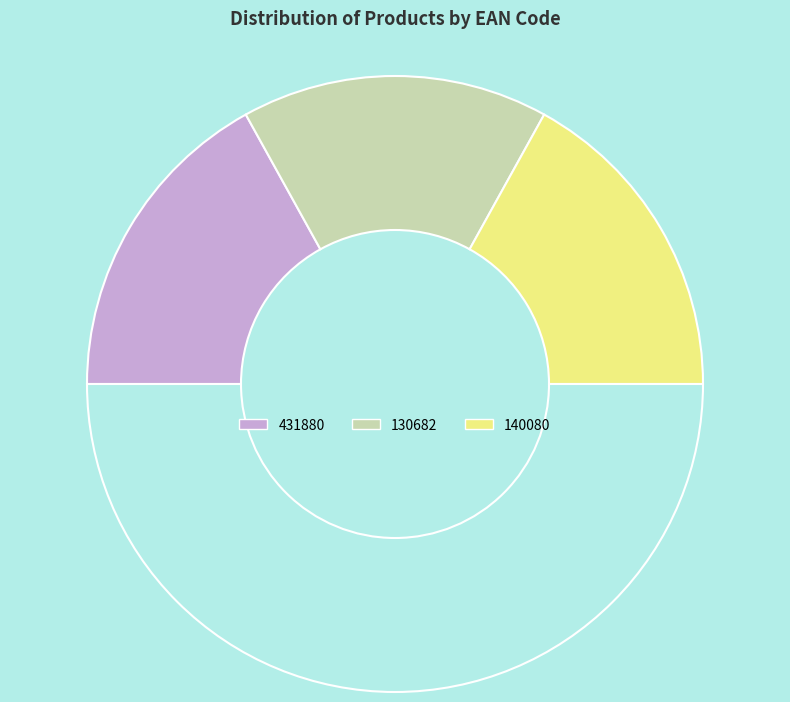

Count the number of slices in the pie.

4